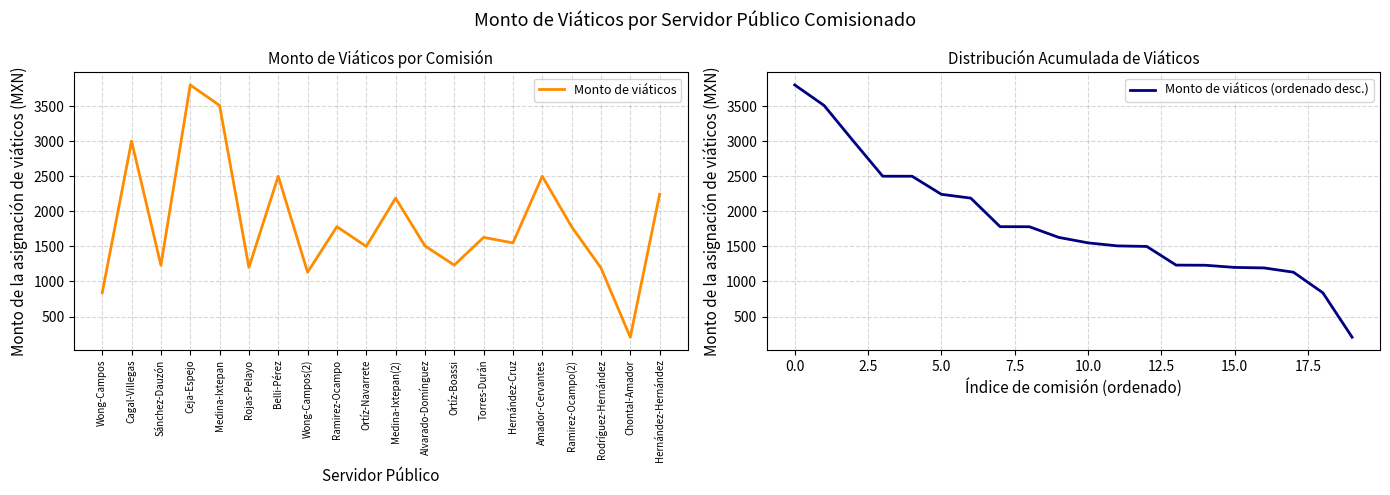

List the labels in order of Monto de viáticos value, largest first.

Ceja-Espejo, Medina-Ixtepan, Cagal-Villegas, Belli-Pérez, Amador-Cervantes, Hernández-Hernández, Medina-Ixtepan(2), Ramirez-Ocampo, Ramirez-Ocampo(2), Torres-Durán, Hernández-Cruz, Alvarado-Domínguez, Ortíz-Navarrete, Ortíz-Boassi, Sánchez-Dauzón, Rojas-Pelayo, Rodríguez-Hernández, Wong-Campos(2), Wong-Campos, Chontal-Amador